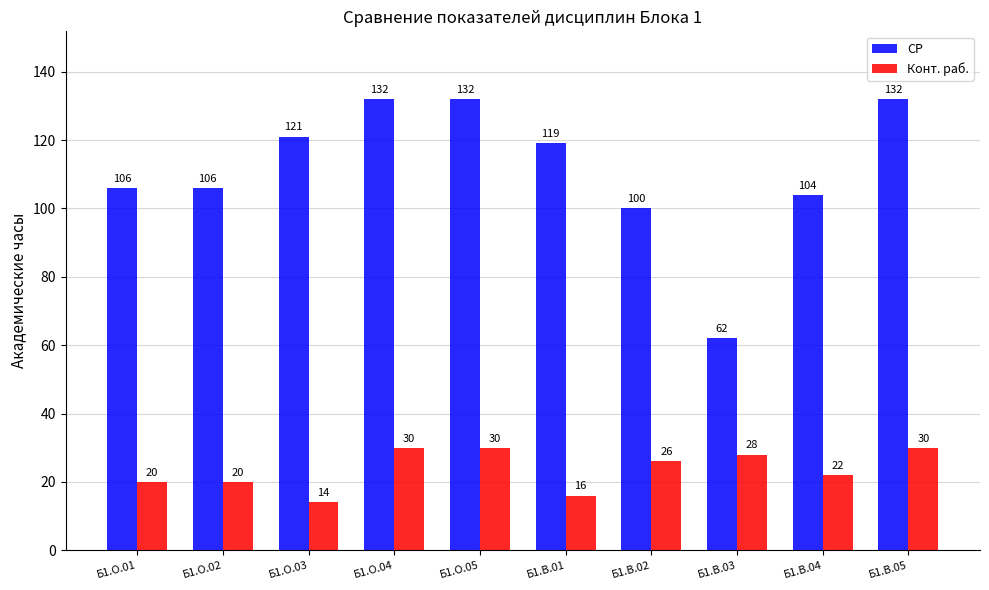

Reading right to left, what are all the values shown in this chart?

СР: 132	104	62	100	119	132	132	121	106	106
Конт. раб.: 30	22	28	26	16	30	30	14	20	20